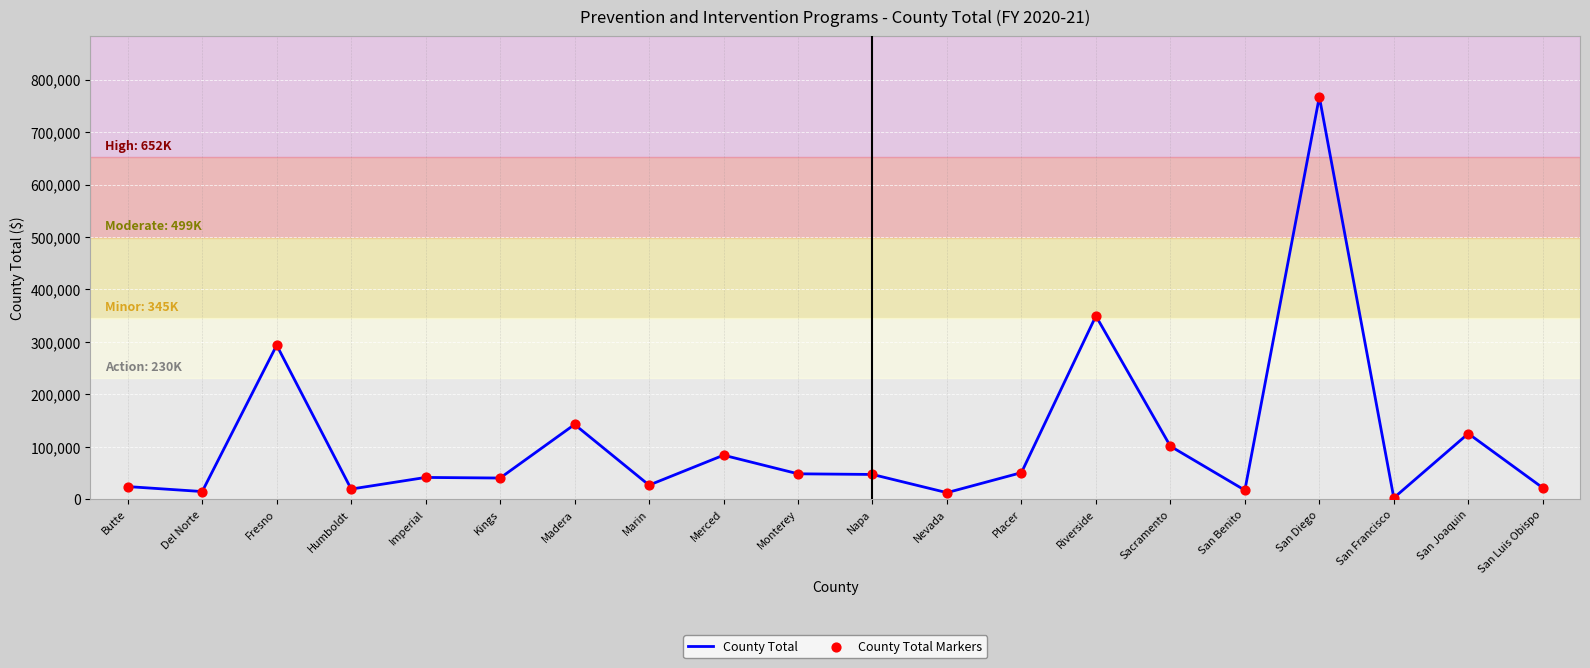

What is the greatest value displayed?

767192